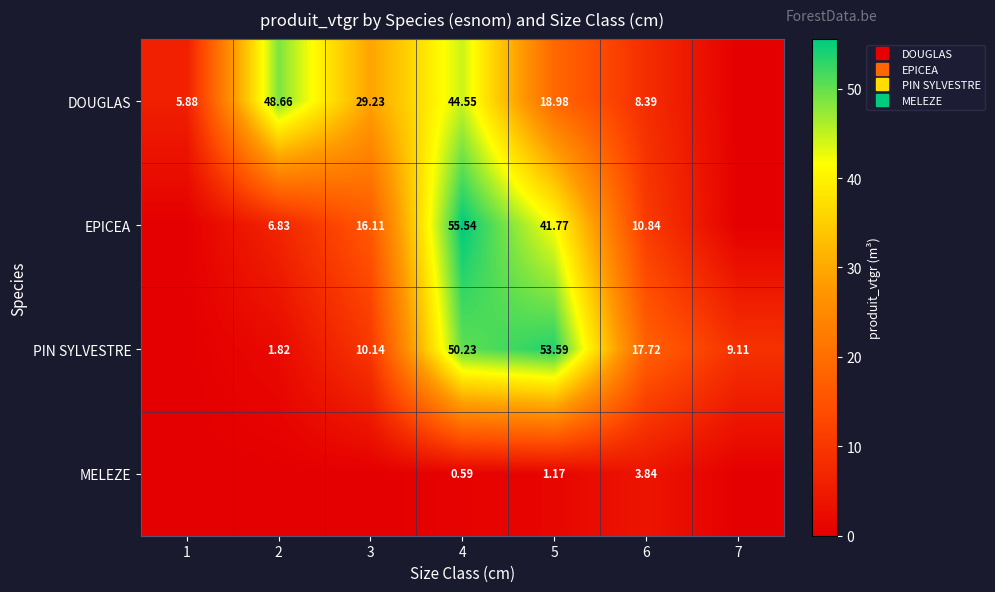

What is the total value across all series at 3?

55.5